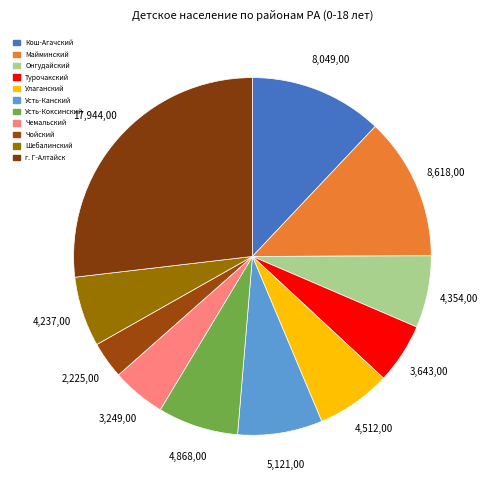

Count the number of slices in the pie.

11